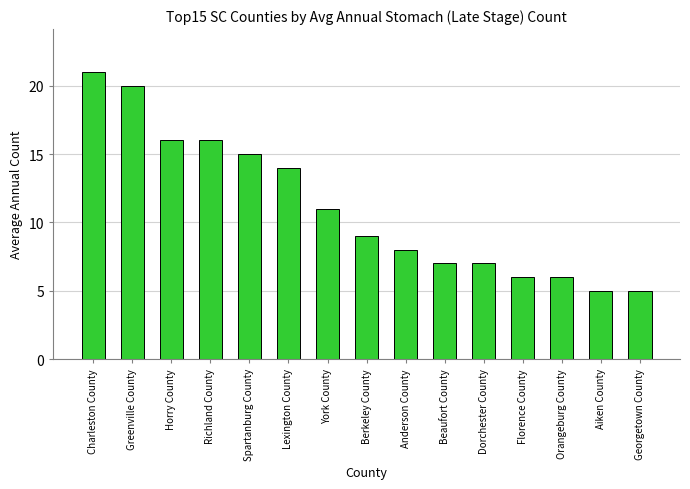

How many series are shown in this chart?

1